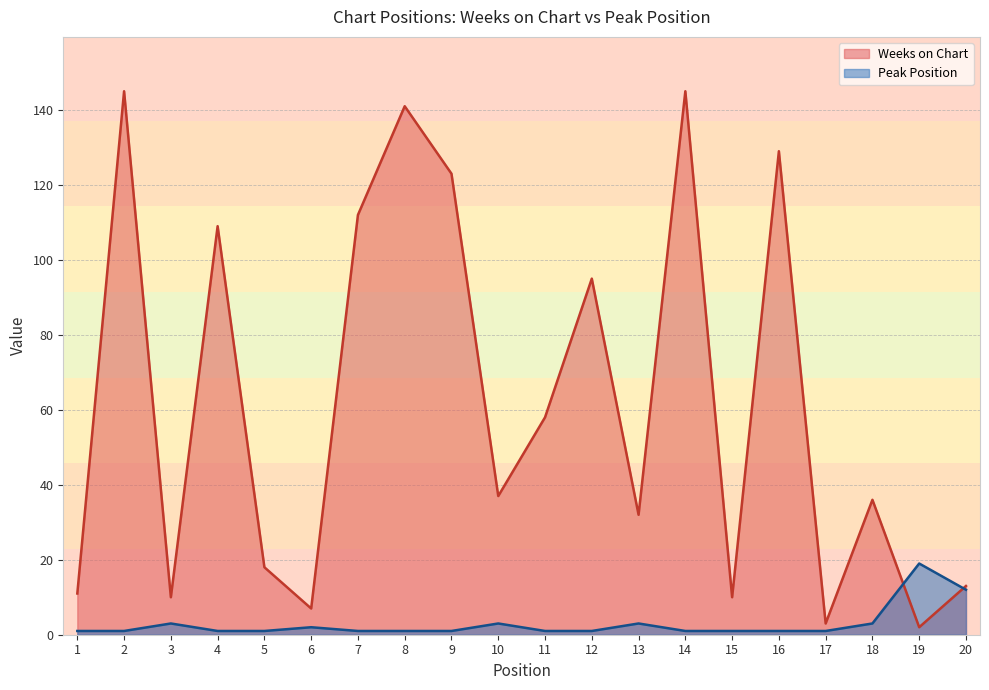

How many categories are shown in the chart?

20